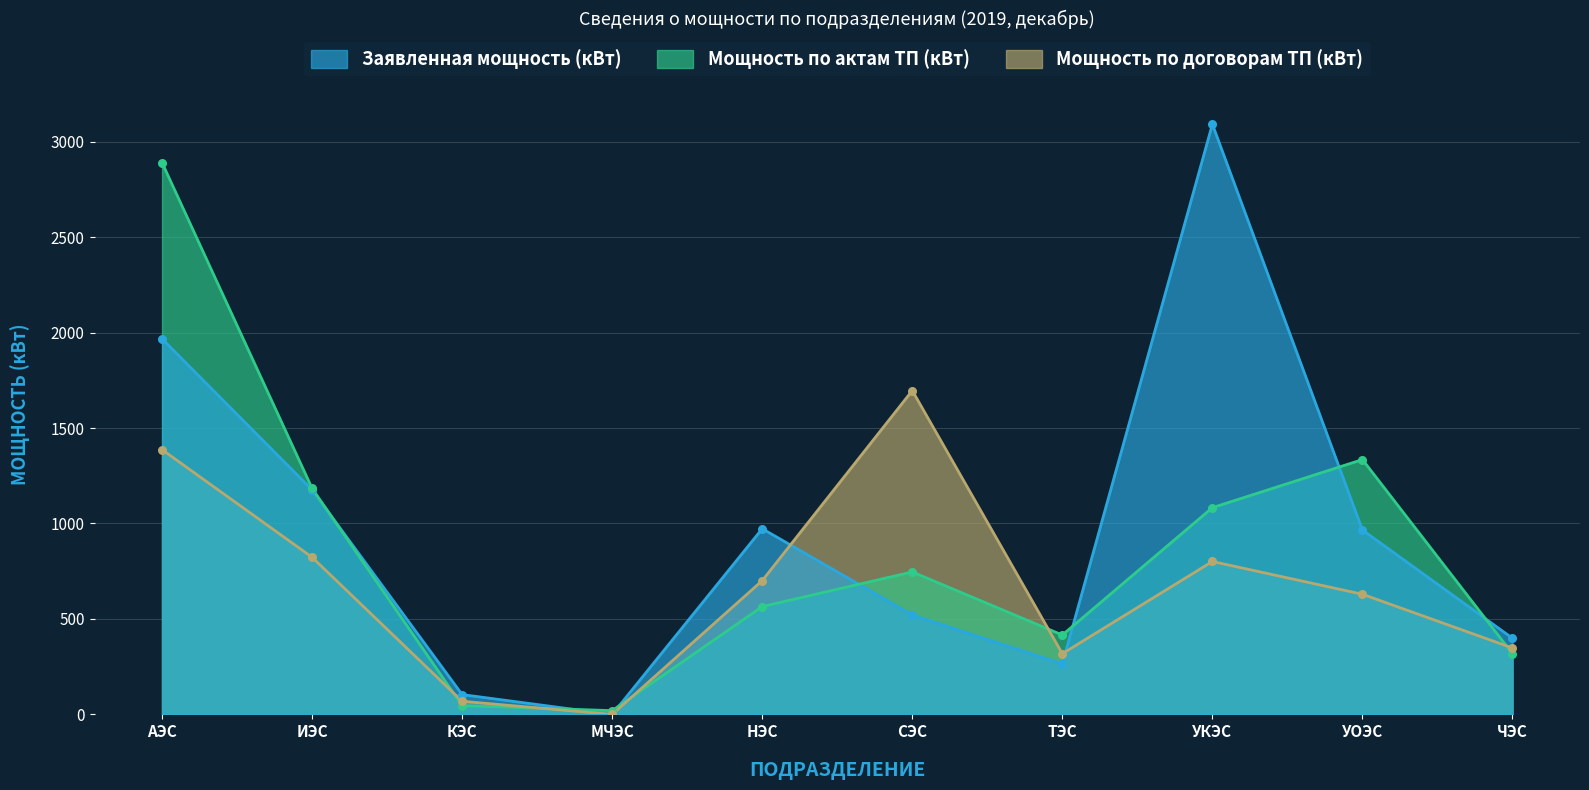

Which series reaches the maximum Y coordinate?

Заявленная мощность (кВт)